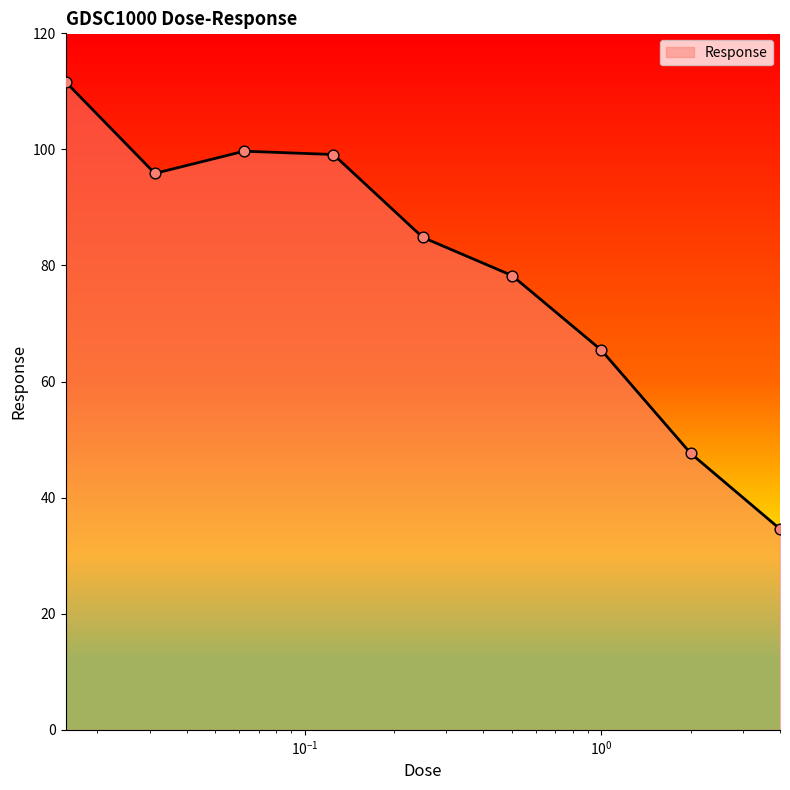

What is the minimum value shown in the chart?

34.6